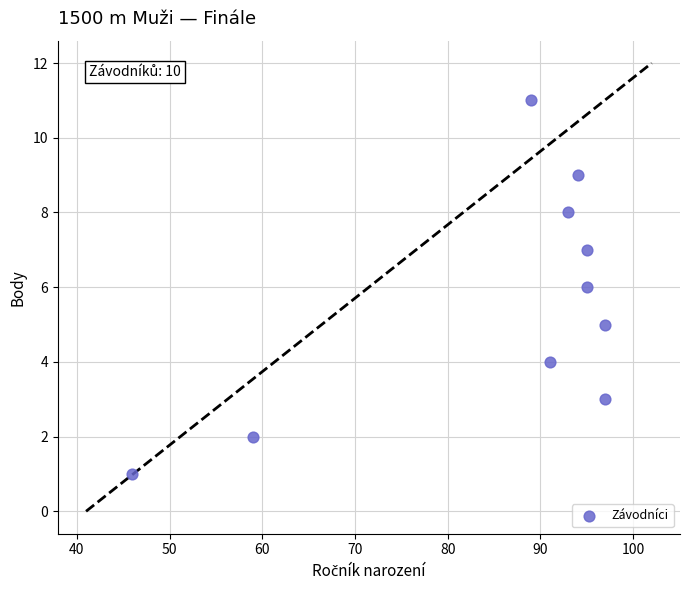

What is the average Y value?

6